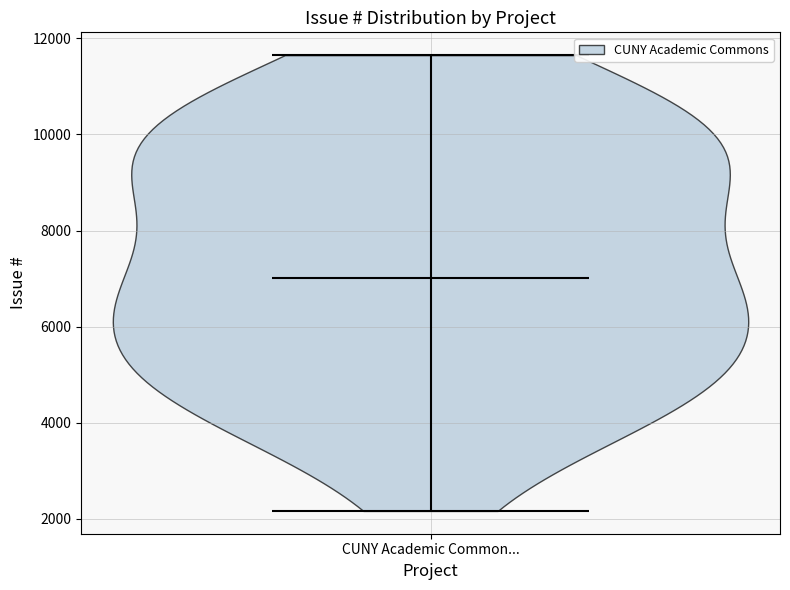

Where does the median line of the violin for CUNY Academic Common... sit on the y-axis? The values are not printed on the chart, so give them approximately, as read against the axis.

7000